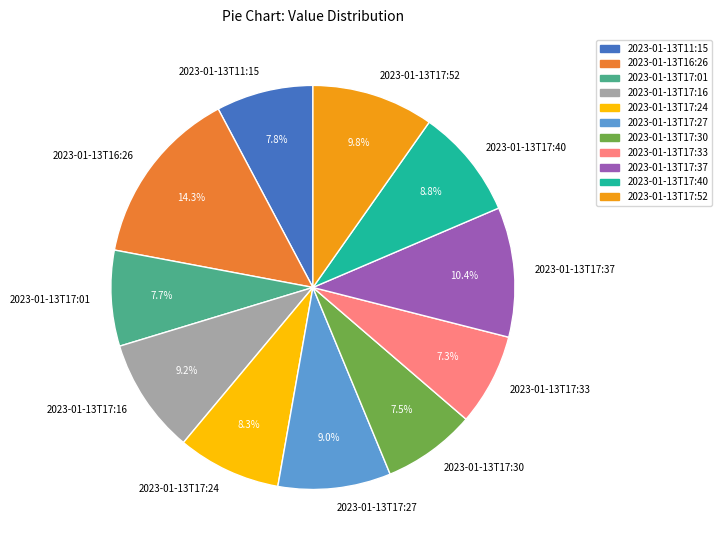

Do 2023-01-13T16:26 and 2023-01-13T17:30 together represent more than half of the pie?

No